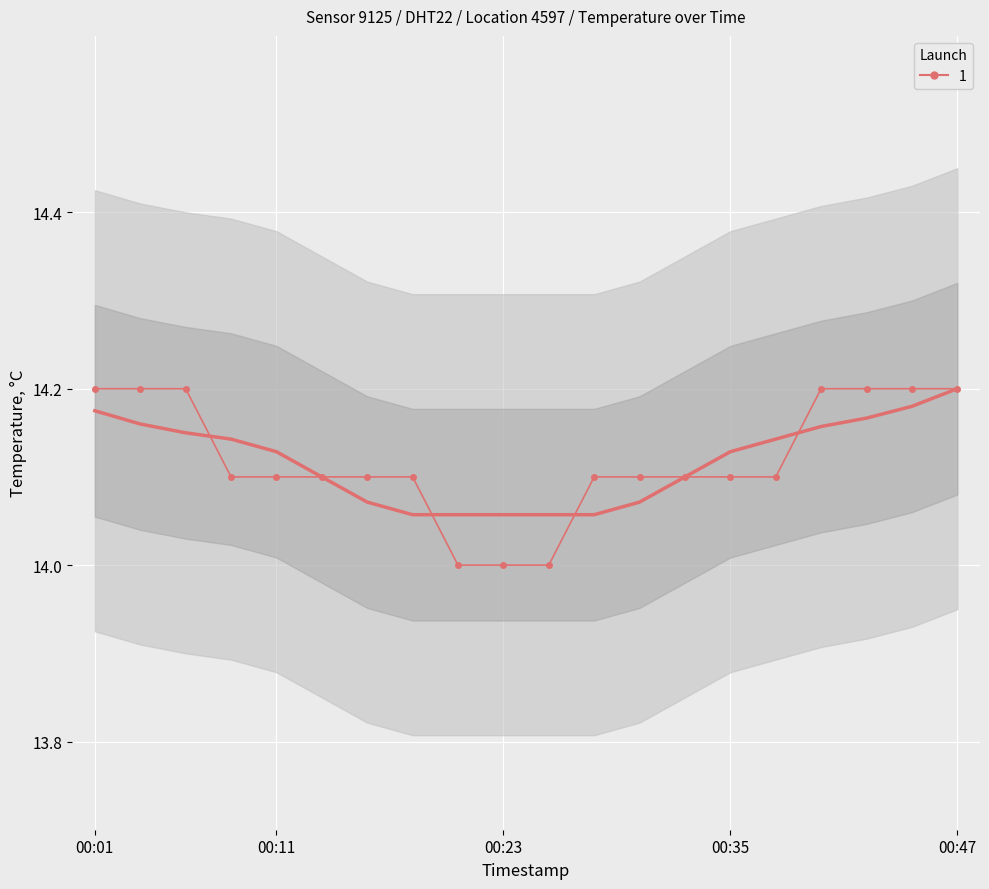

Count the values in the range 14 to 15.

20